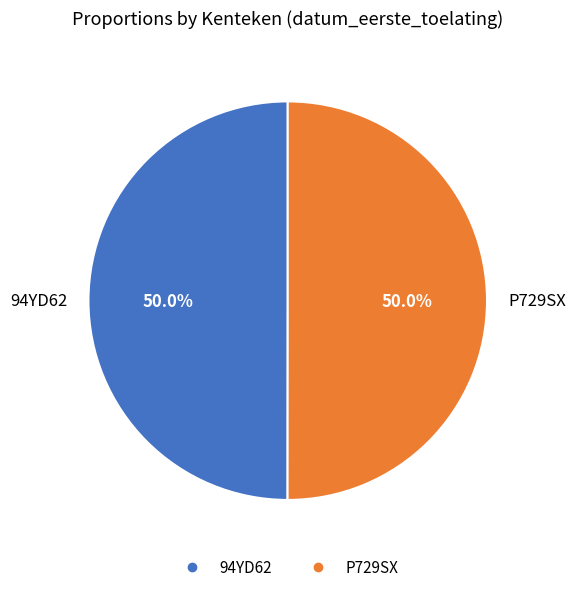

Approximately how many times larger is the value at P729SX compared to 94YD62?

1.0